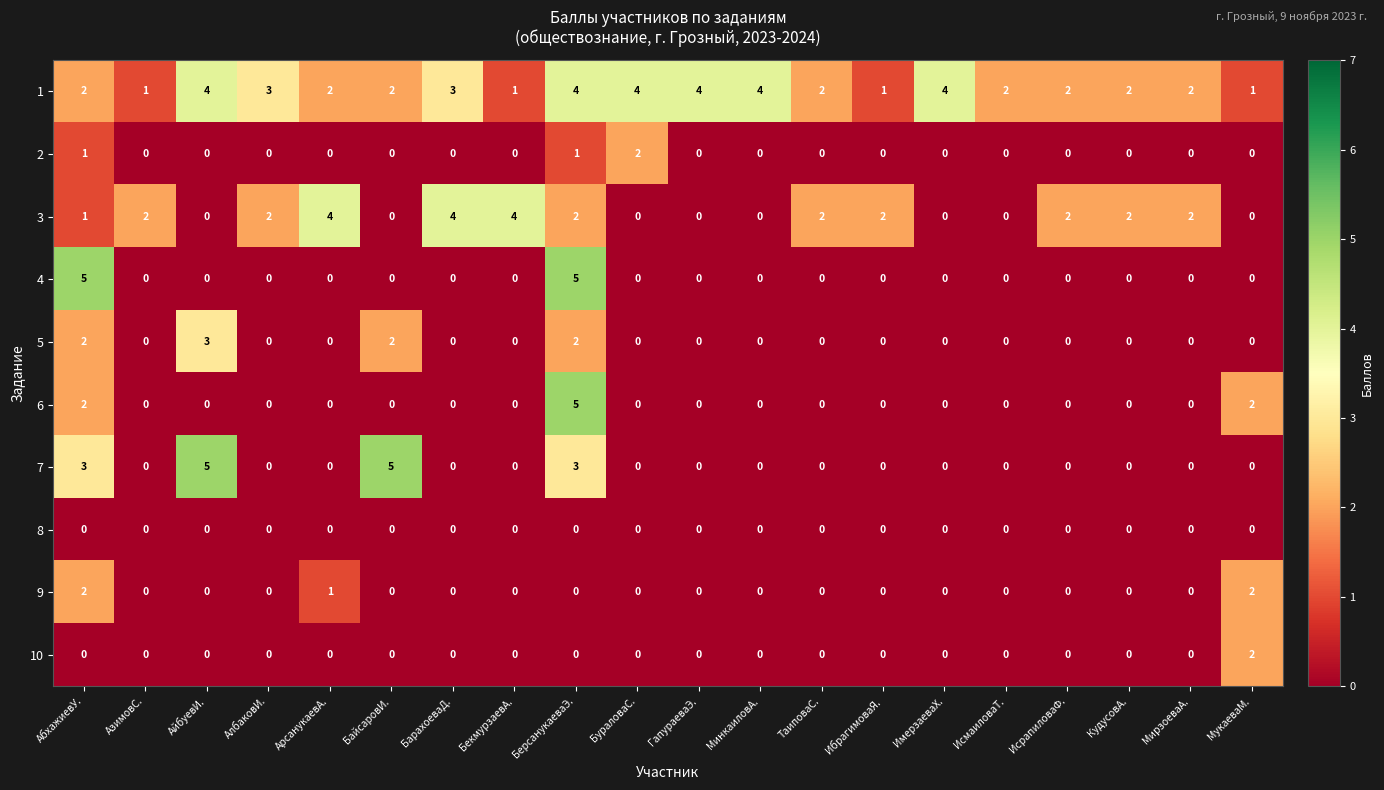

What is the highest value of the 1 series?

4